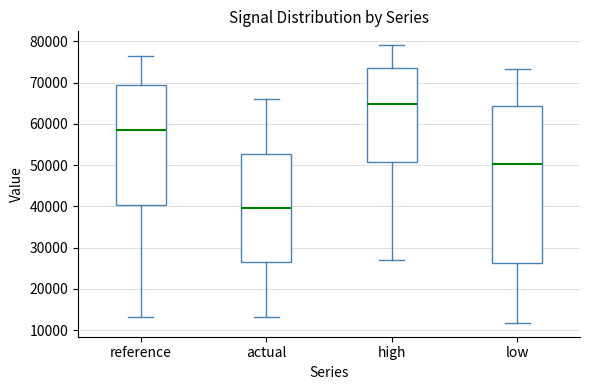

Reading left to right, transcribe this box plot: for each box, give where its median line is, the range the box spans, and where its two whiskers end, as read against the y-axis. The values are not printed on the chart, so give them approximately, as read against the axis.

reference: median 58000, box 40000 to 69000, whiskers 13000 to 76000
actual: median 40000, box 26000 to 53000, whiskers 13000 to 66000
high: median 65000, box 51000 to 73000, whiskers 27000 to 79000
low: median 50000, box 26000 to 64000, whiskers 12000 to 73000